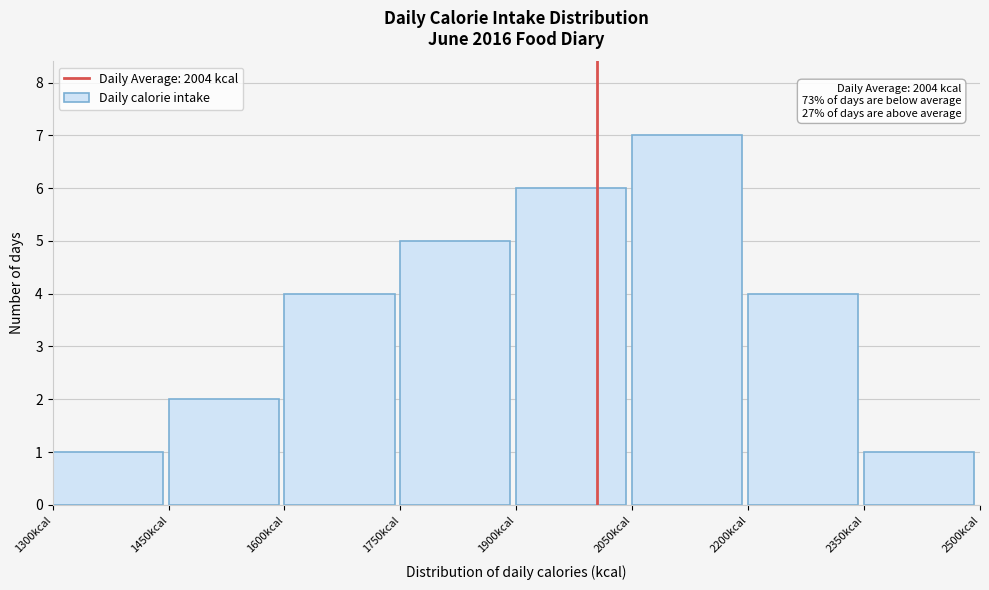

Which range on the x-axis has the tallest bar?

2050 to 2200